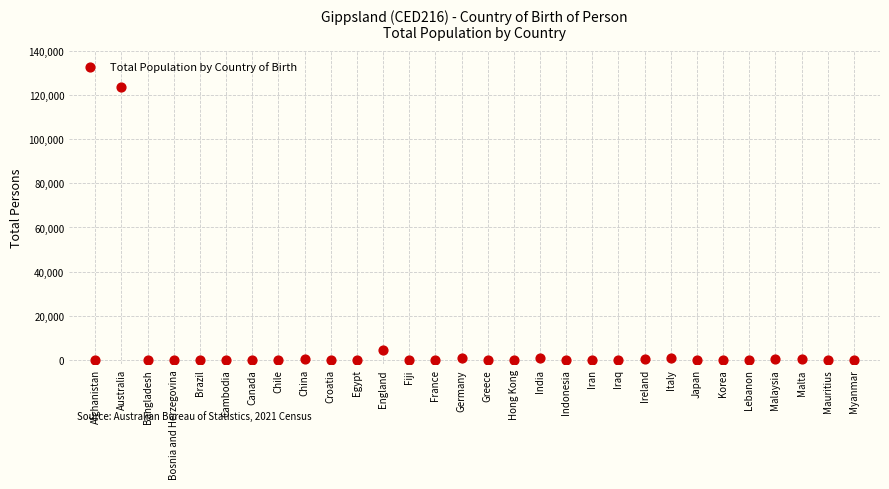

What is the range of Y values (max minus min)?

123593